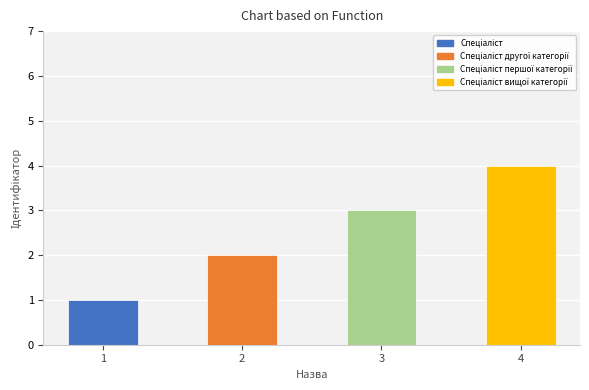

How many data points are less than 3?

2